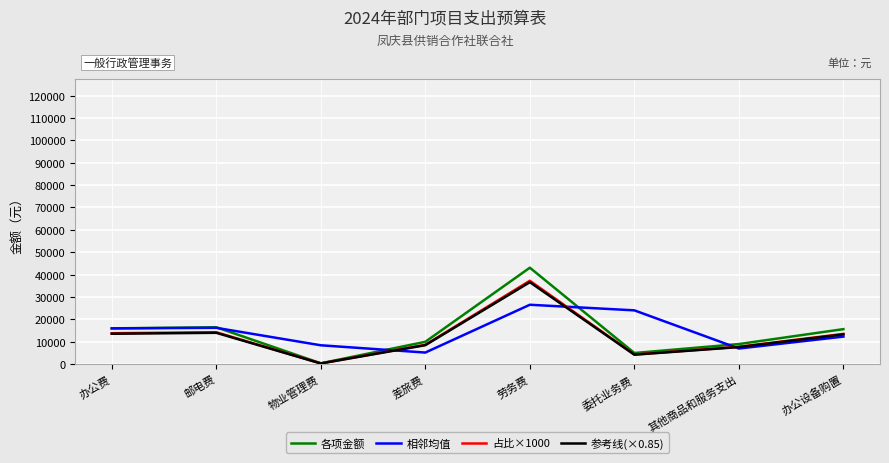

Which label corresponds to the smallest value in the chart?

物业管理费